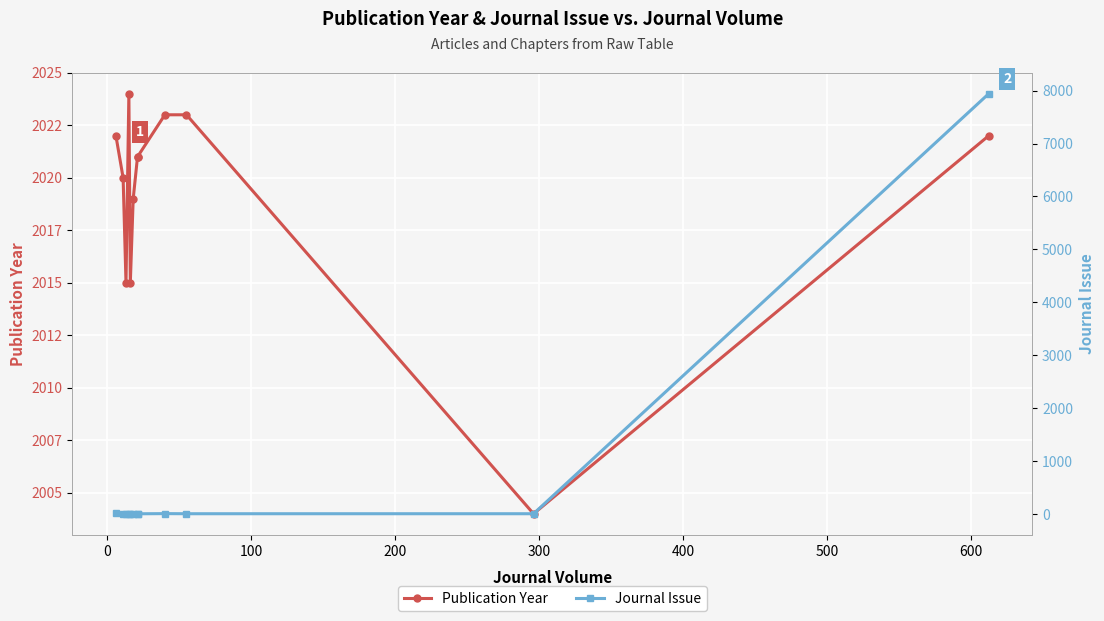

At how many categories does at least one series exceed 798?

12